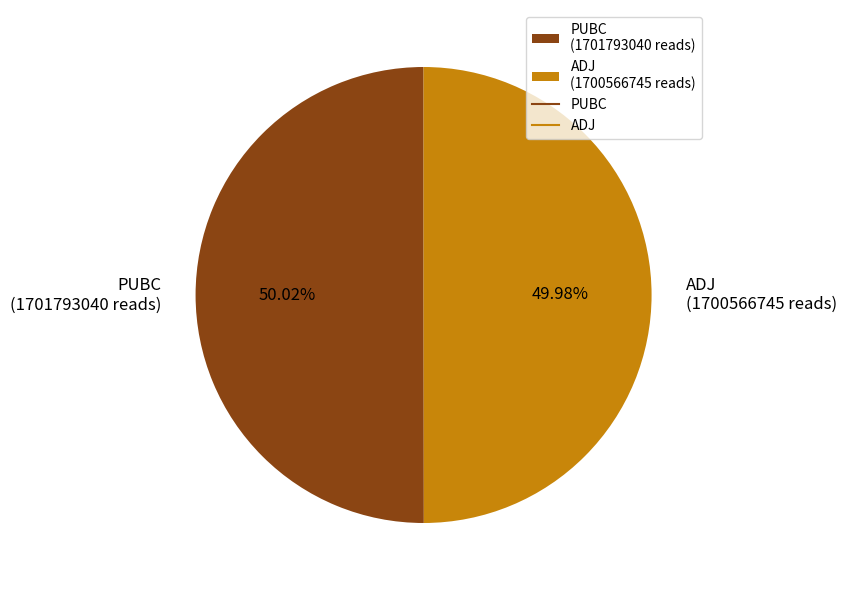

Does any single category account for the majority?

Yes